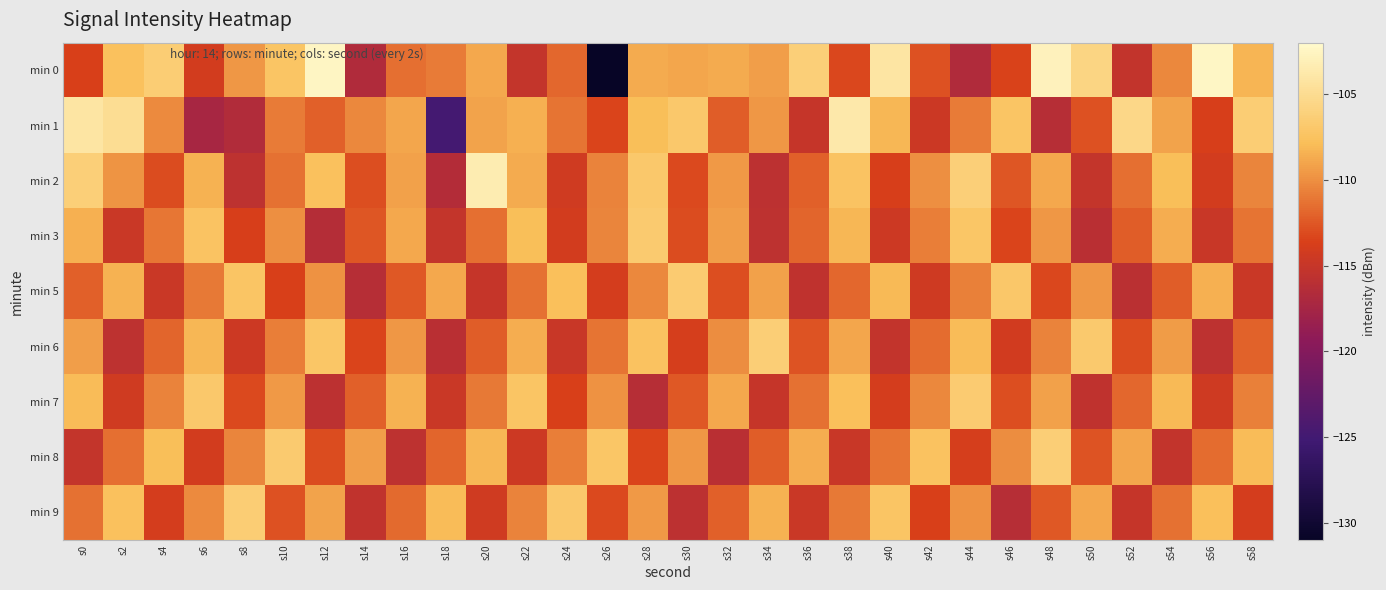

What is the maximum value shown in the chart?

-102.4